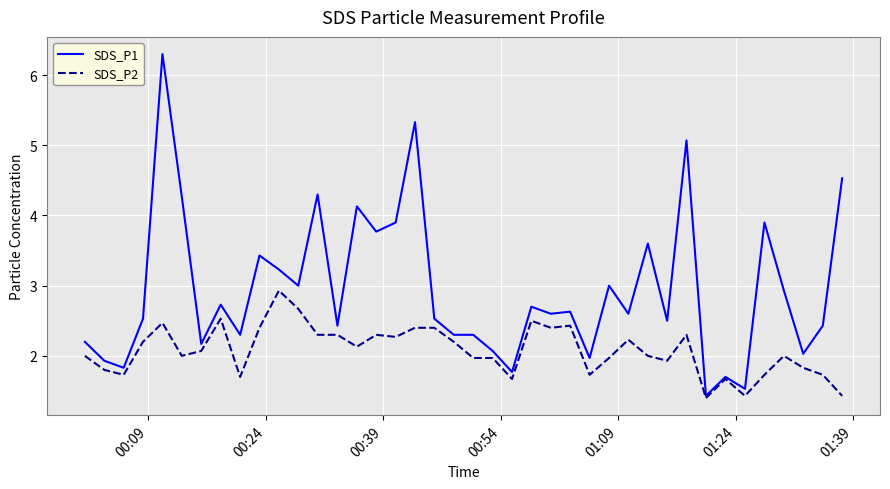

What is the smallest value displayed?

1.4